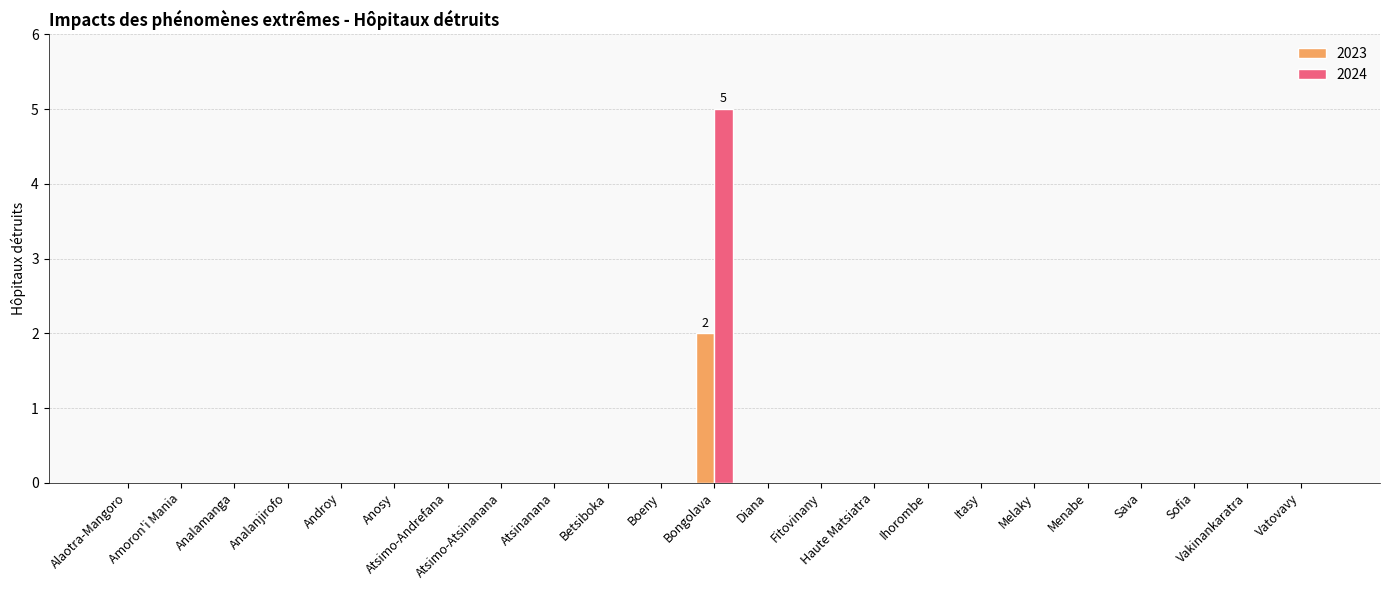

What is the greatest value displayed?

5